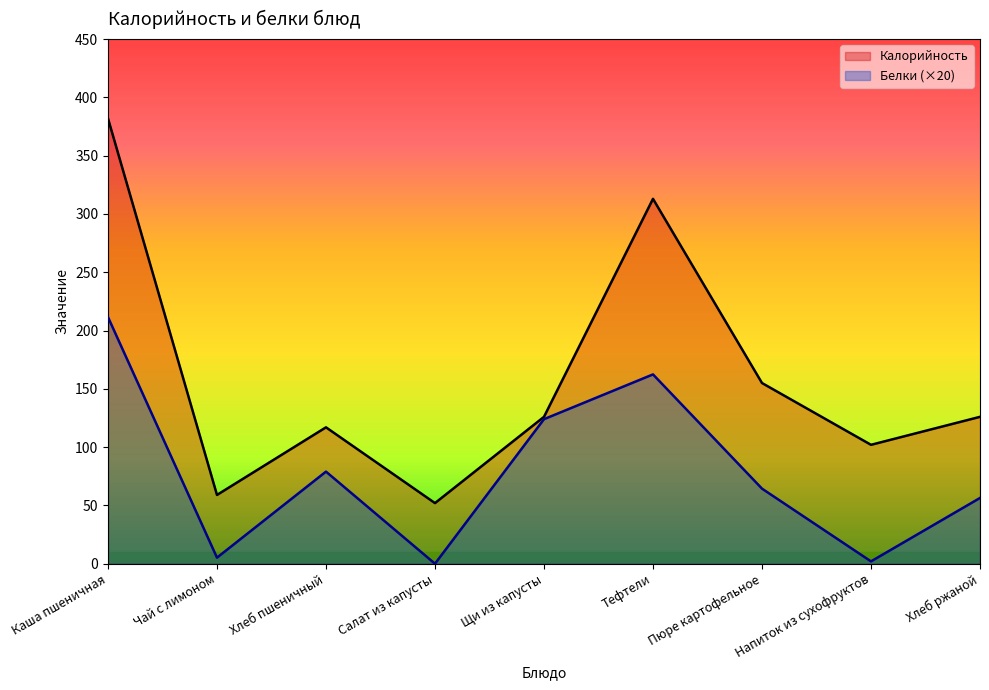

In Калорийность, how many points are lower than both neighbors (excluding endpoints)?

3